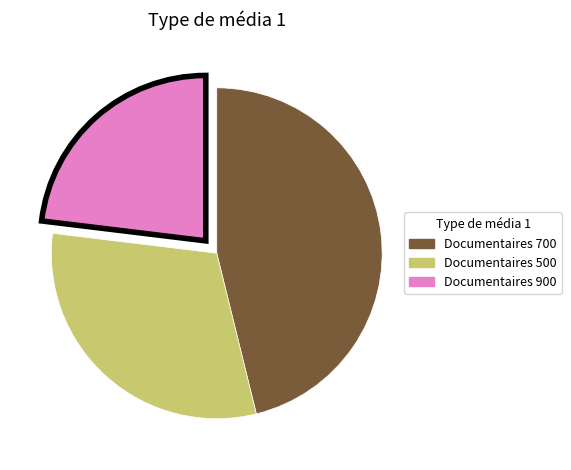

Is there any slice that represents more than half of the pie?

No